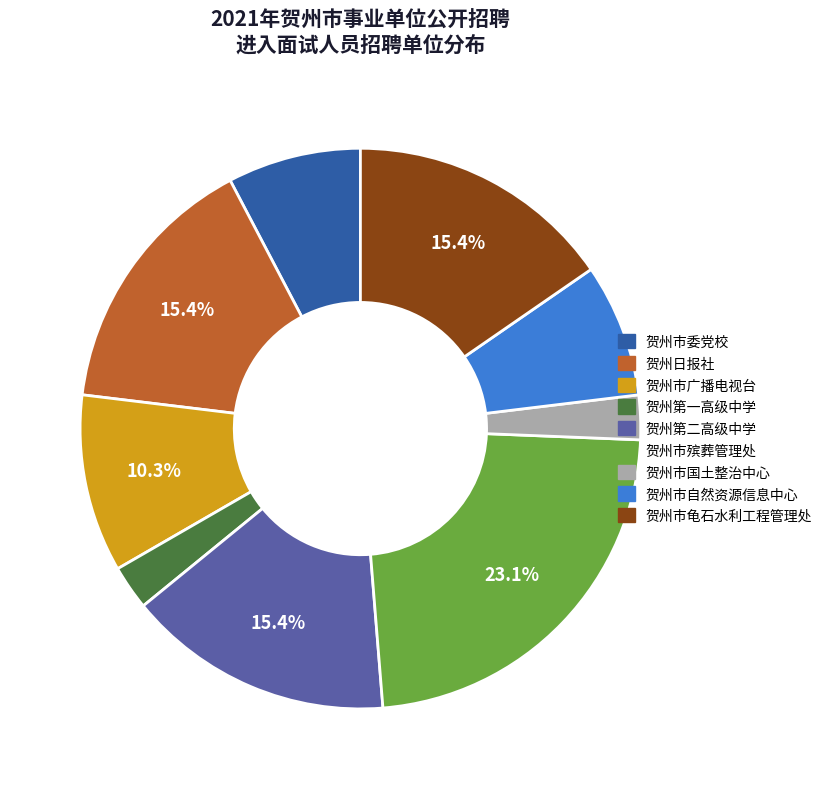

To the nearest percent, what percentage of the pie is 贺州市殡葬管理处?

23%